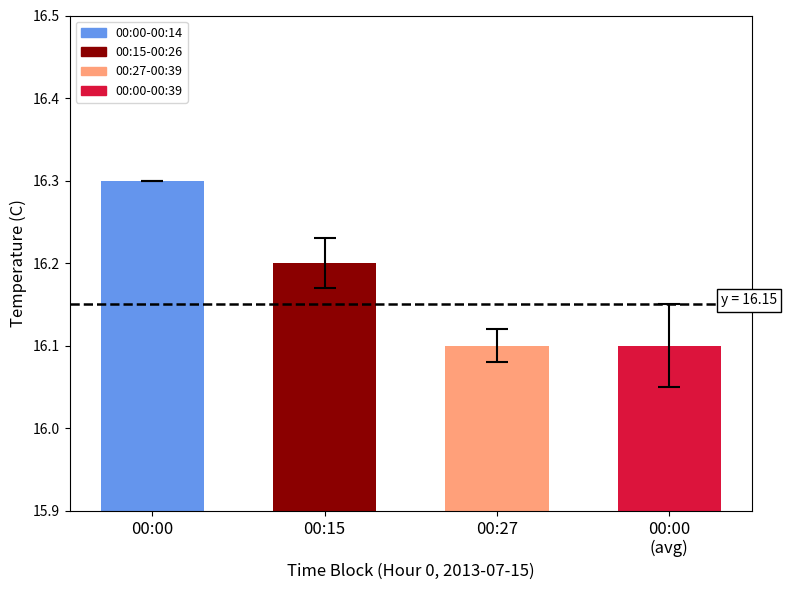

What is the value of the 4th bar from the left?

16.1